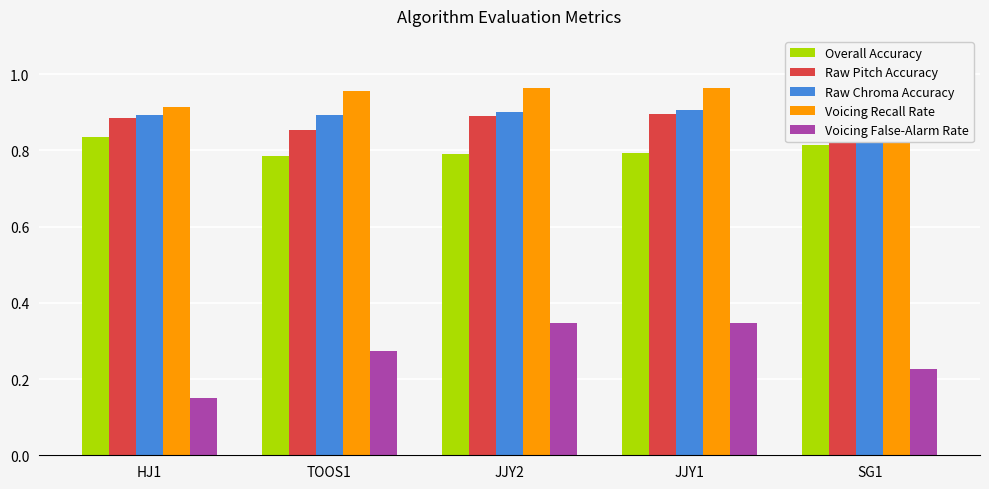

What is the spread (max minus min) of values at HJ1?

0.8